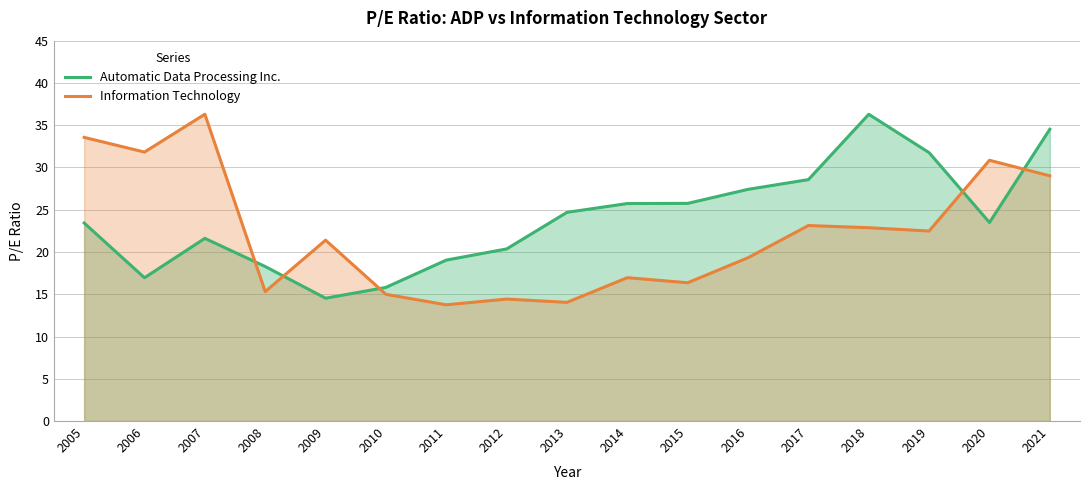

At which category does Information Technology reach its first local peak?

2007